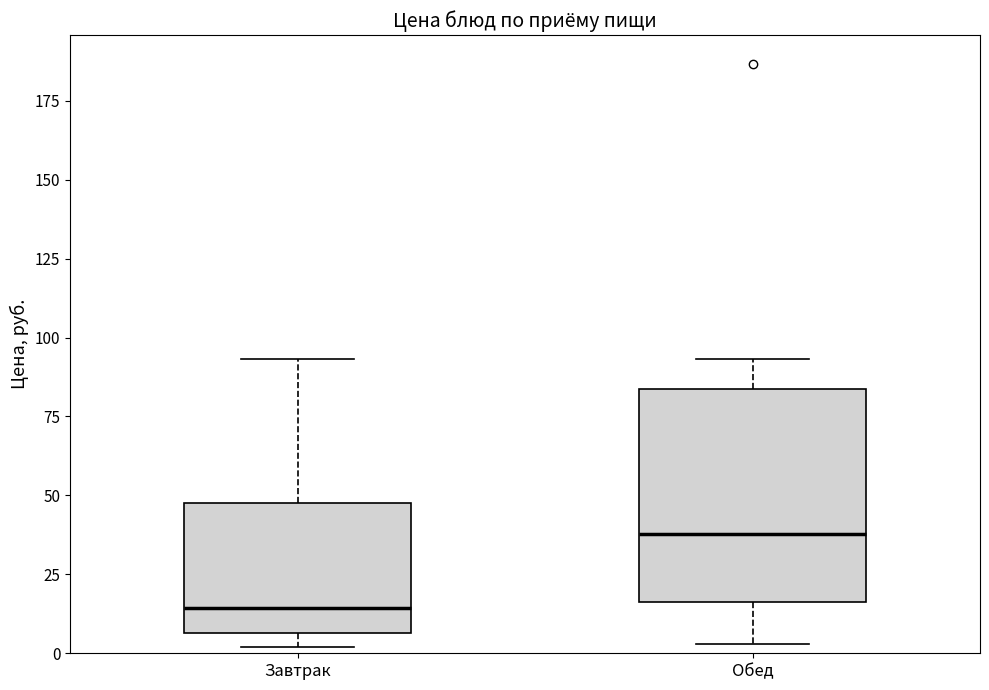

Which box has the highest median line?

Обед